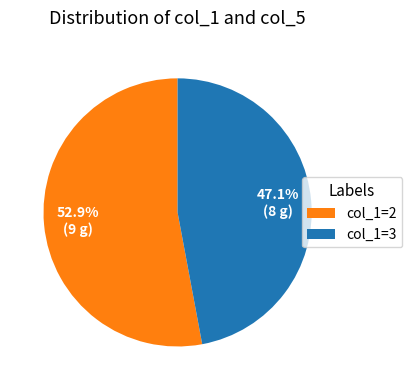

How much of the chart is everything except col_1=3?

52.9%